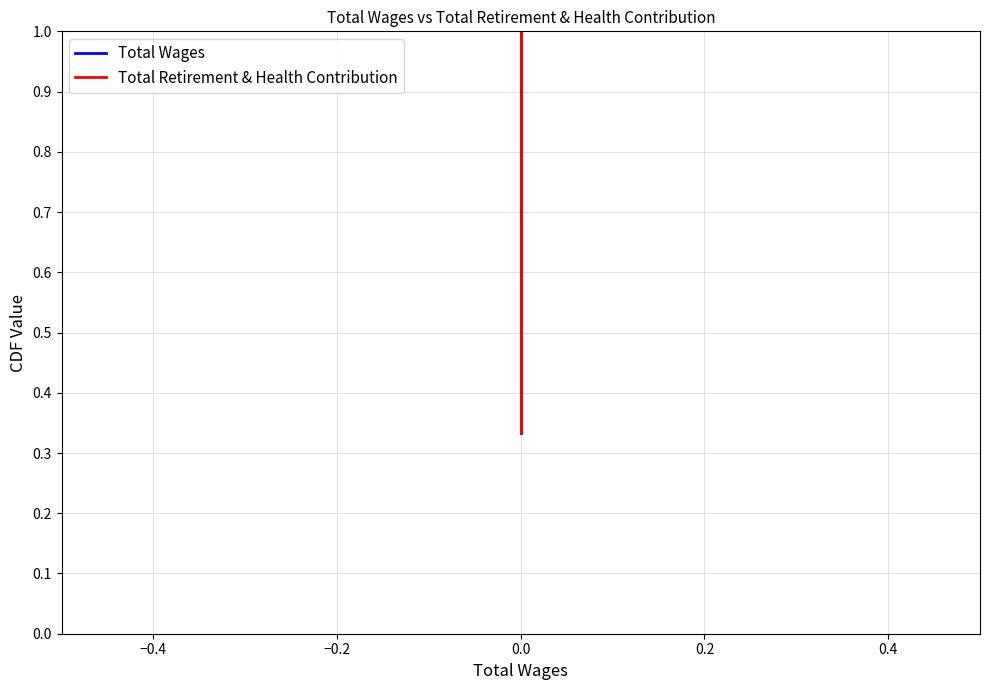

List the series in order of their peak value, lowest first.

Total Wages, Total Retirement & Health Contribution